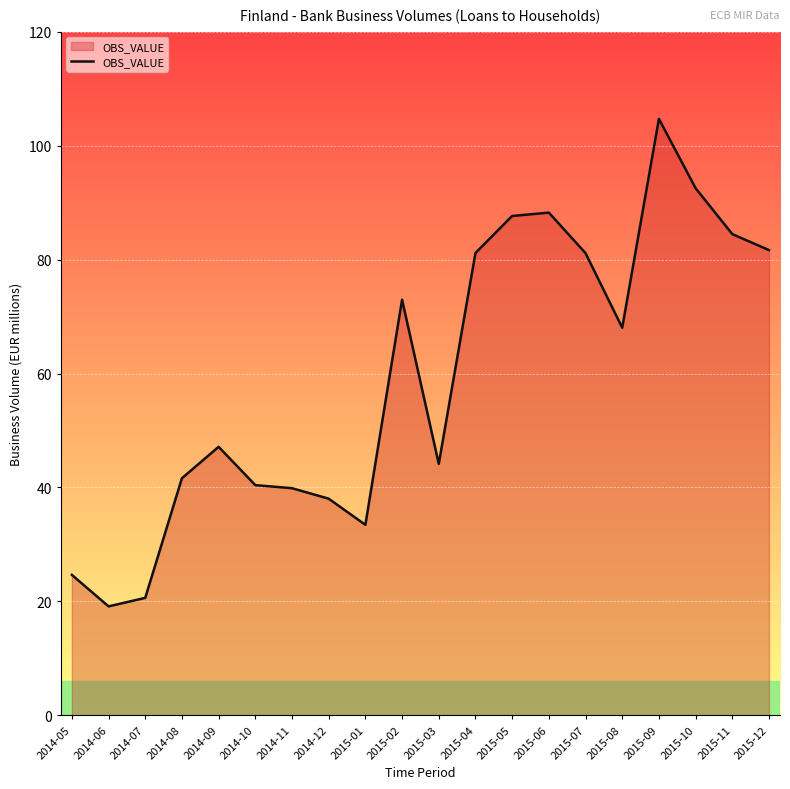

Which category has the highest value across all series?

2015-09